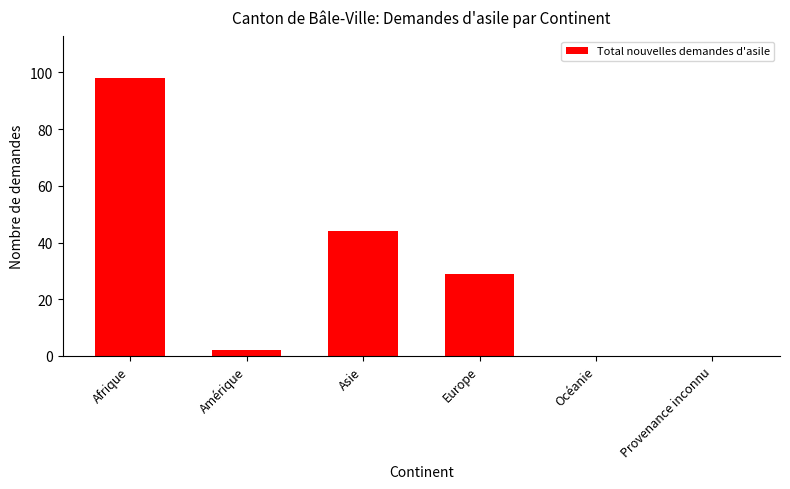

Which has a higher value, Europe or Amérique?

Europe